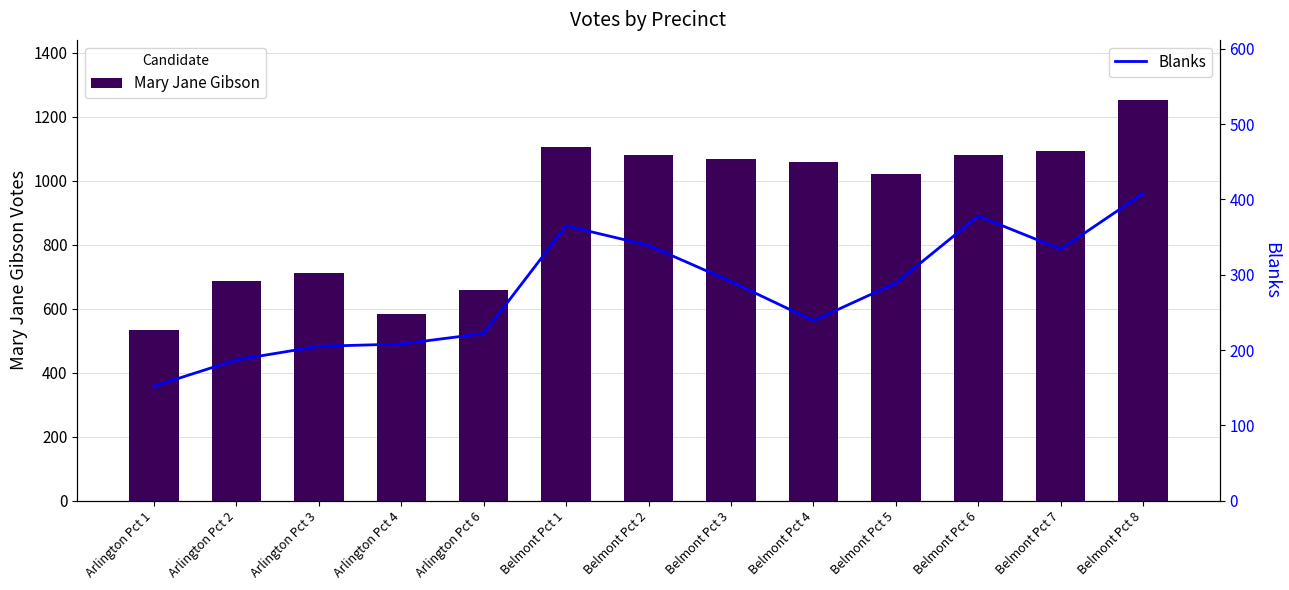

Is the value of Blanks at Belmont Pct 1 greater than the value of Mary Jane Gibson at Arlington Pct 3?

No